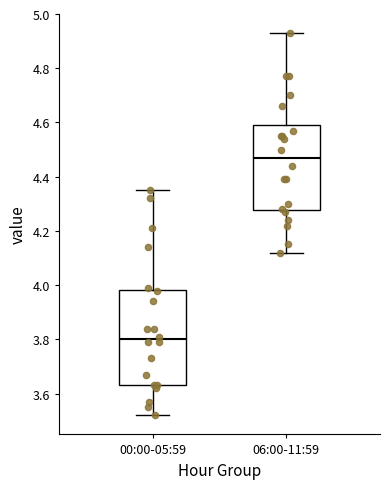

Which box has the highest median line?

06:00-11:59